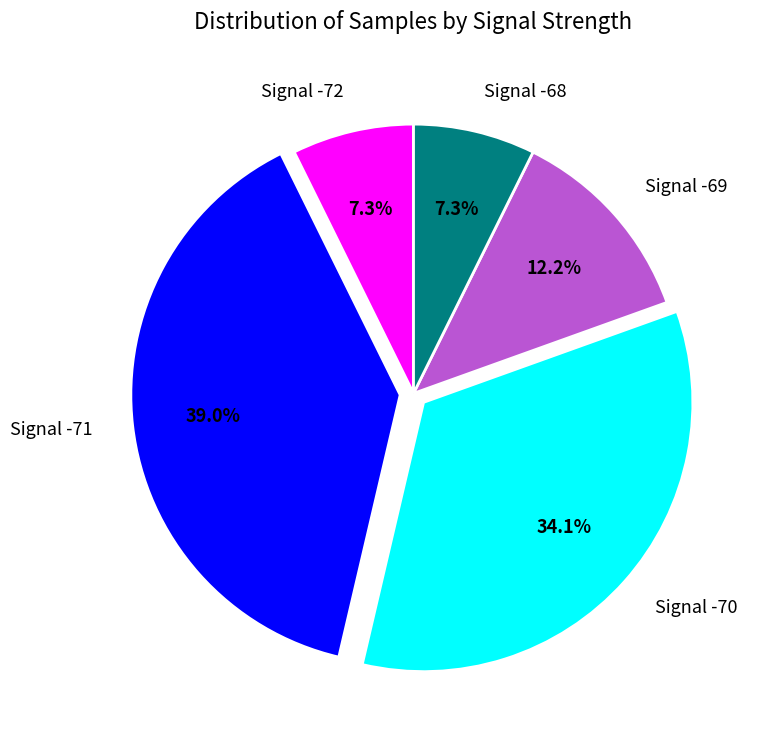

Approximately how many times larger is the value at Signal -71 compared to Signal -70?

1.1